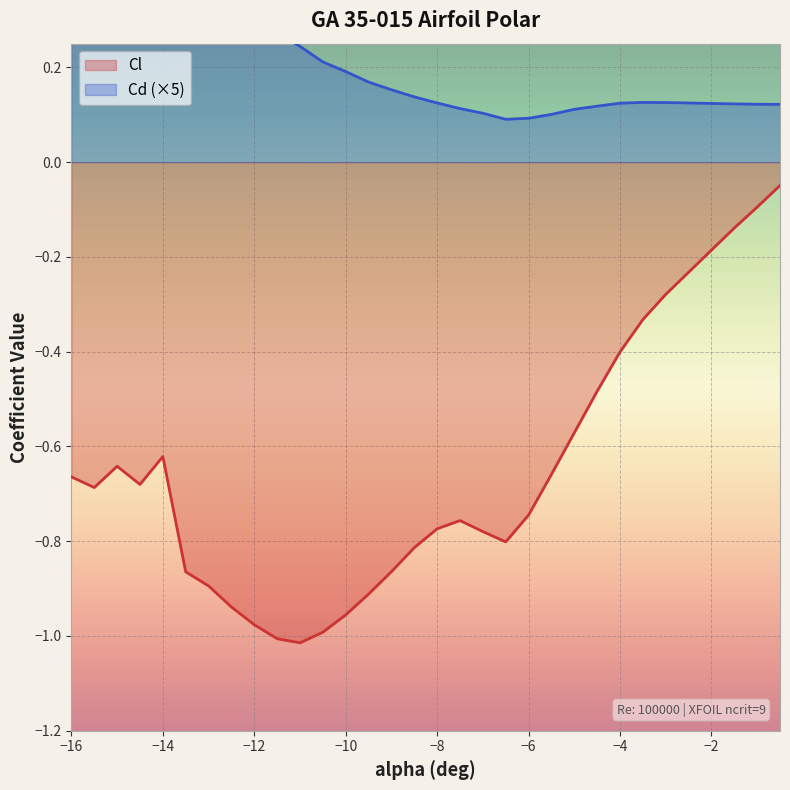

True or false: Cd and Cl cross at least once.

False